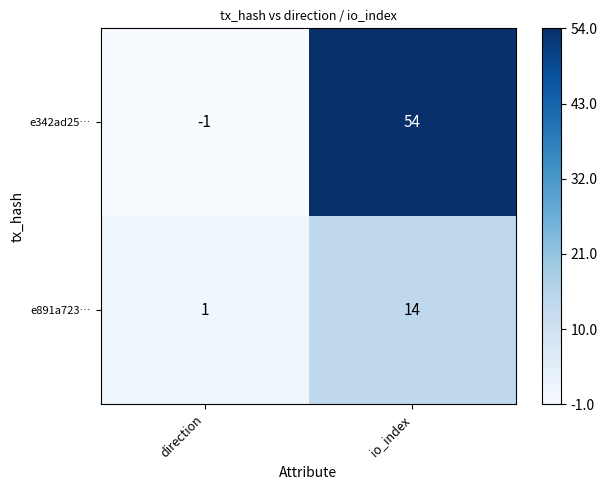

At which label does e342ad25… reach its peak?

io_index